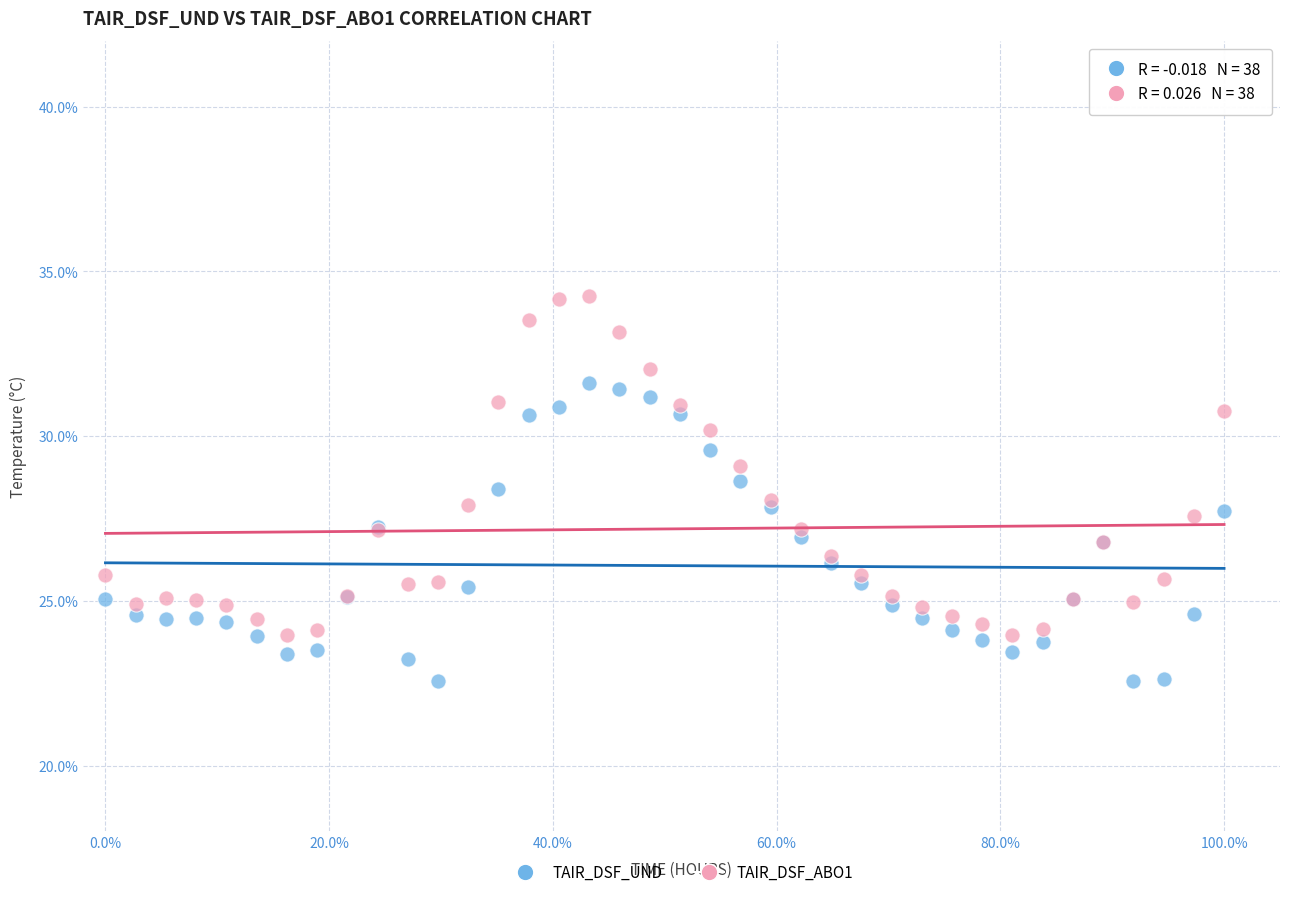

Which series has the widest spread of Y values?

TAIR_DSF_ABO1